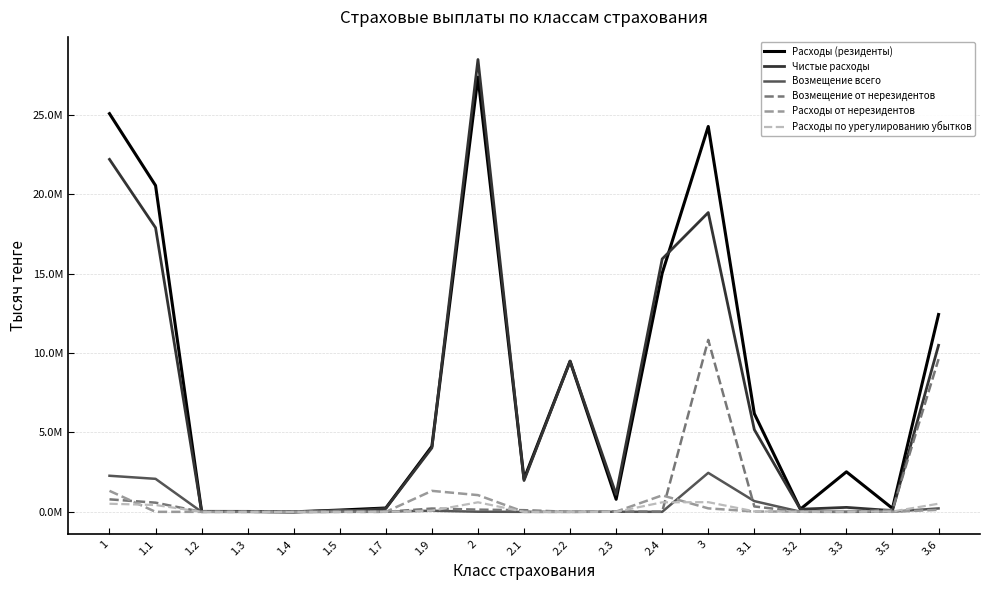

True or false: Расходы от нерезидентов and Возмещение от нерезидентов intersect in this chart.

True